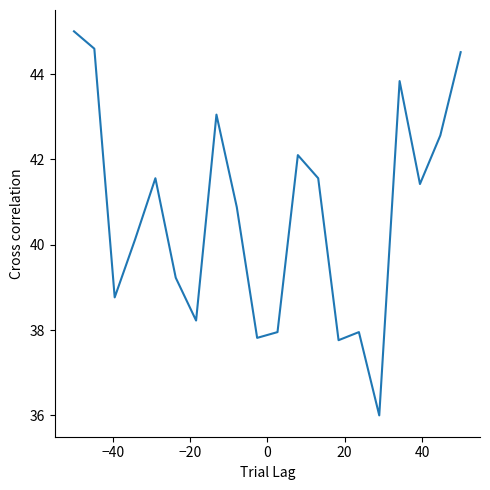

What is the maximum value shown in the chart?

45.0